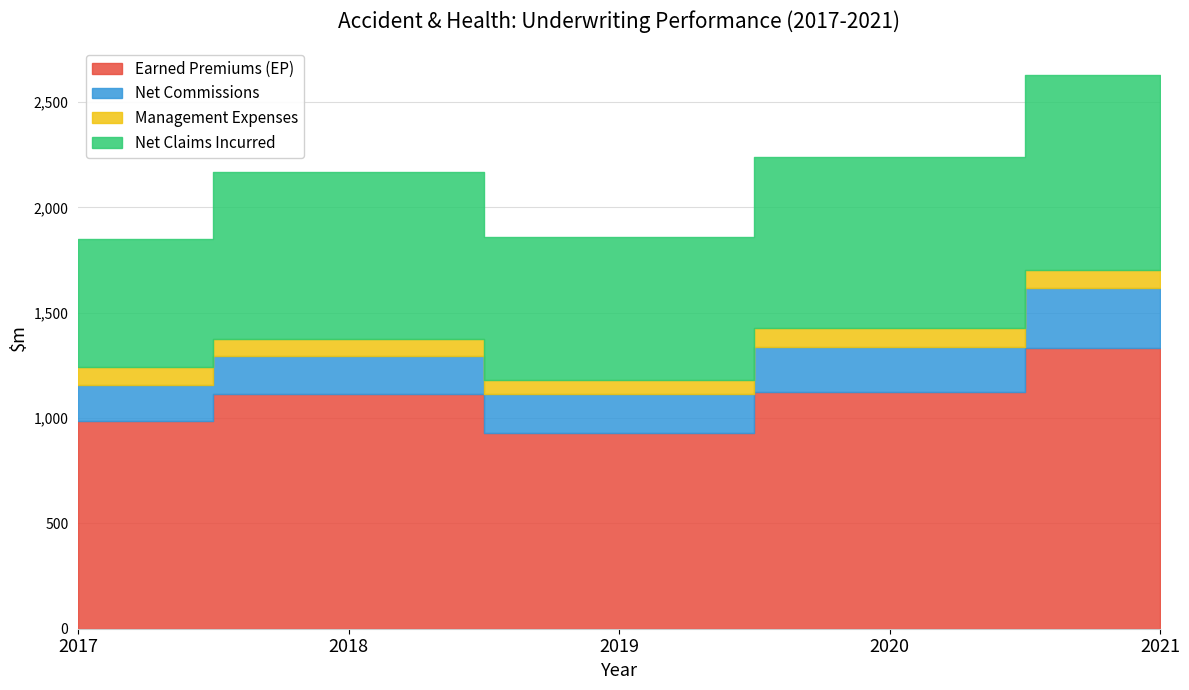

Which series changed the most between 2017 and 2020?

Net Claims Incurred